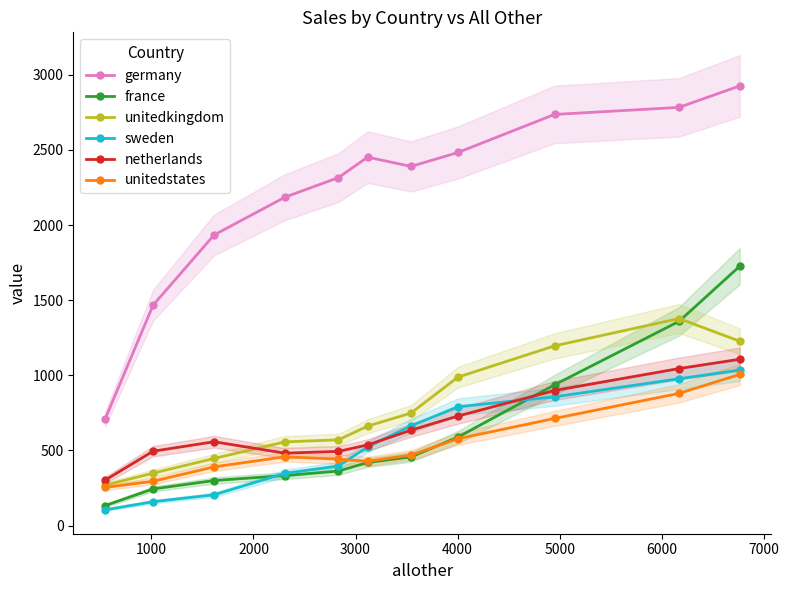

What is the highest value of the unitedstates series?

1006